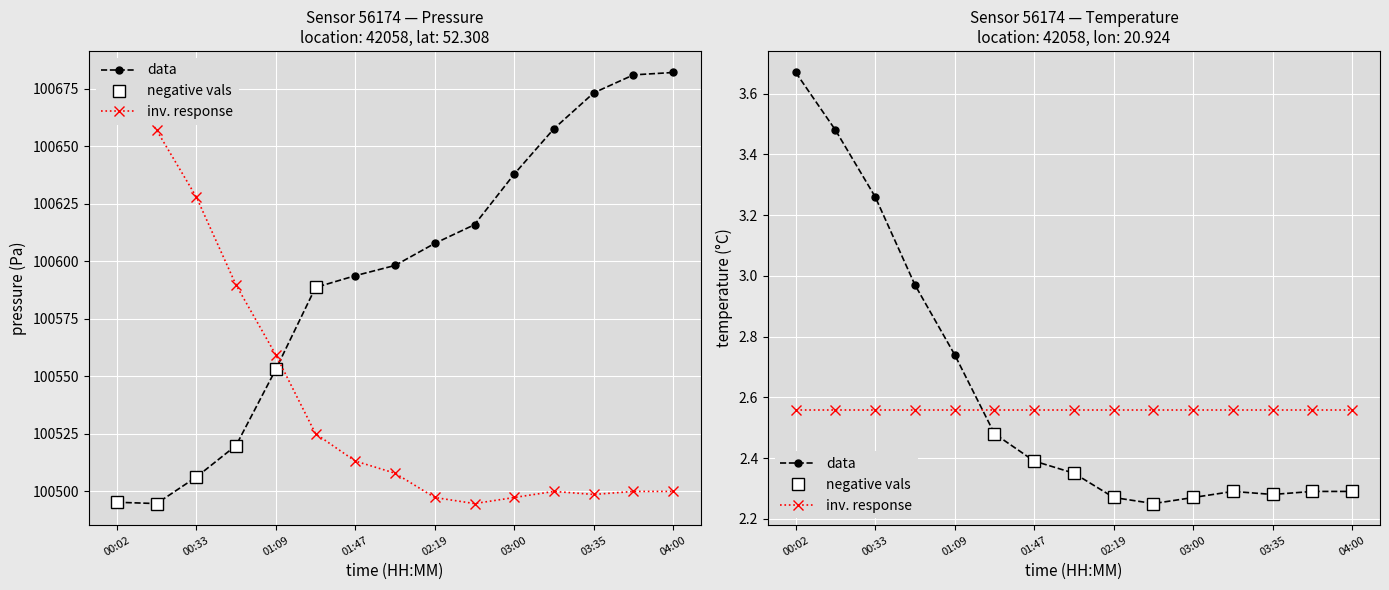

What is the difference between the pressure values at 00:33 and 03:48?

174.9